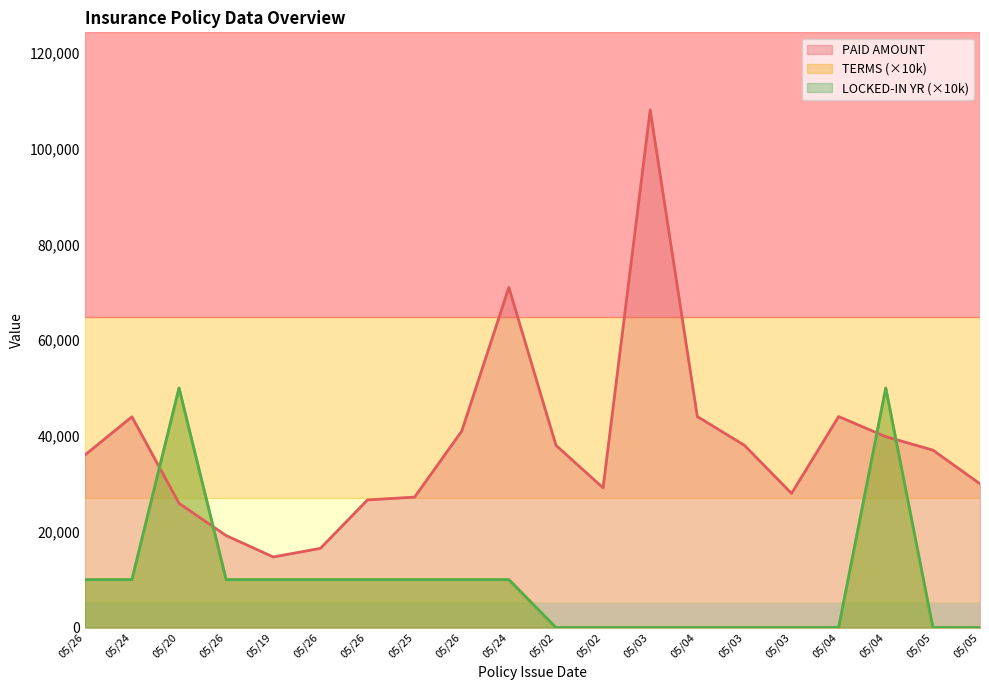

In PAID AMOUNT, how many points are higher than both neighbors (excluding endpoints)?

4